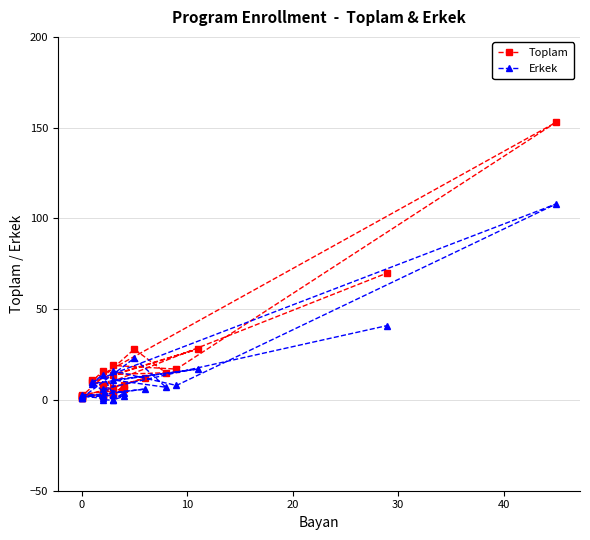

The Erkek series shows 20 at 27. True or false?

False